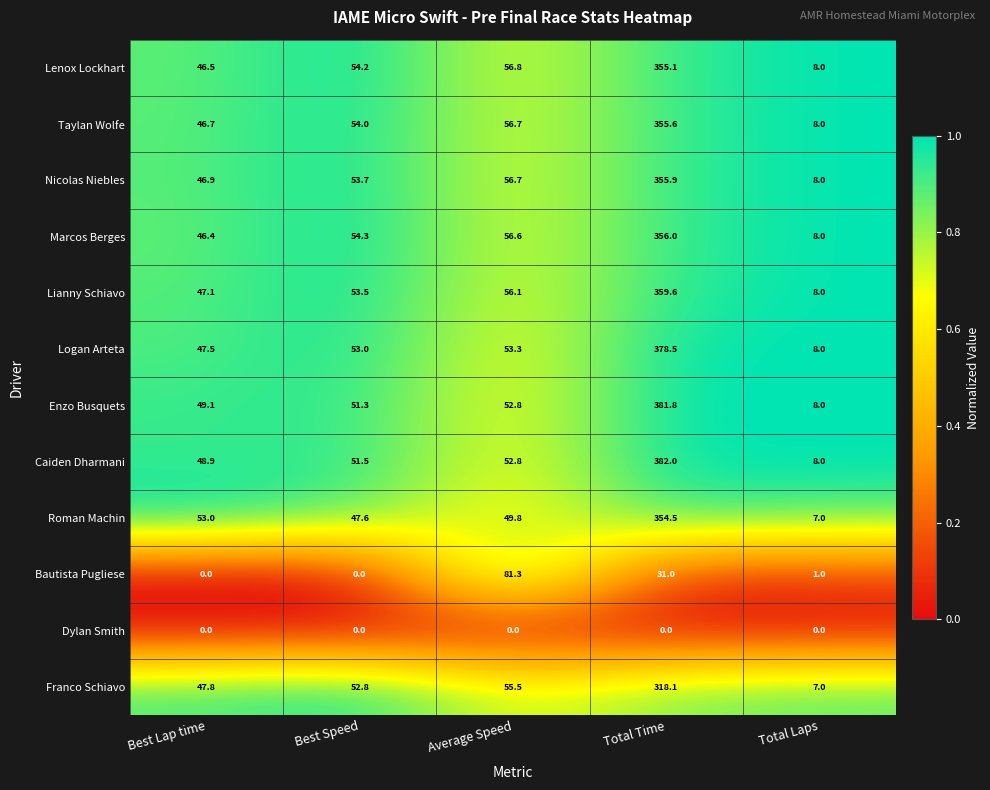

Rank the series at Total Time from lowest to highest value.

Dylan Smith, Bautista Pugliese, Franco Schiavo, Roman Machin, Lenox Lockhart, Taylan Wolfe, Nicolas Niebles, Marcos Berges, Lianny Schiavo, Logan Arteta, Enzo Busquets, Caiden Dharmani